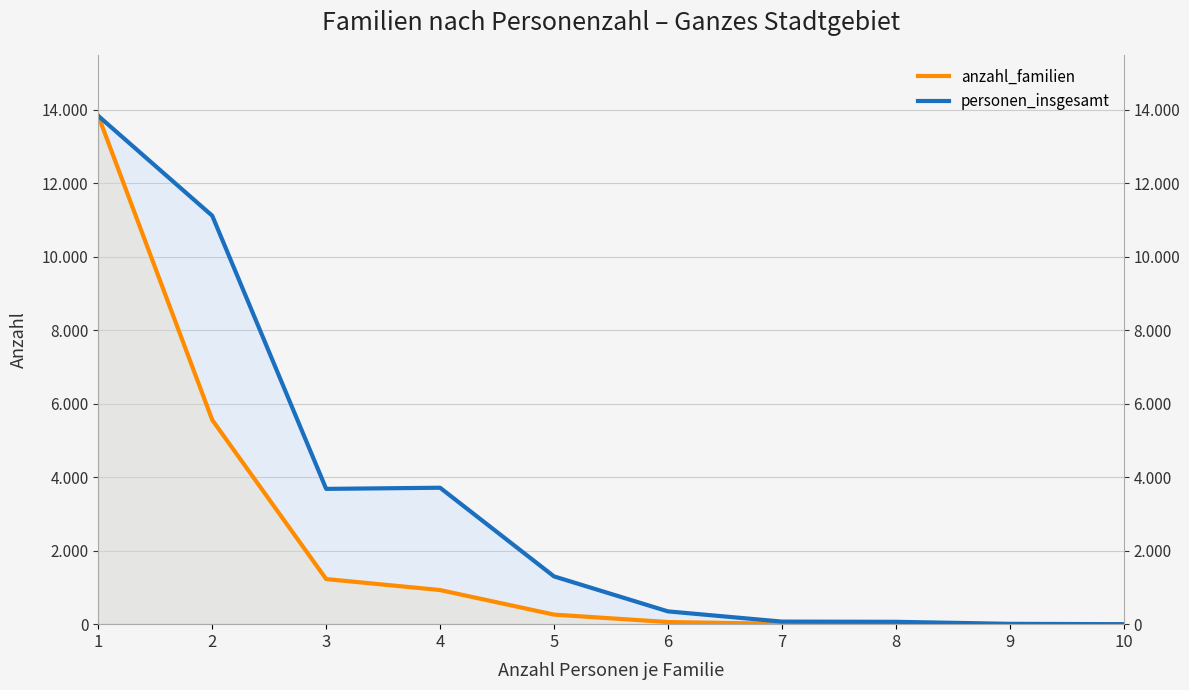

Reading right to left, what are all the values shown in this chart?

anzahl_familien: 10=0	9=1	8=8	7=10	6=58	5=260	4=928	3=1227	2=5556	1=13827
personen_insgesamt: 10=0	9=9	8=64	7=70	6=348	5=1300	4=3712	3=3681	2=11112	1=13827